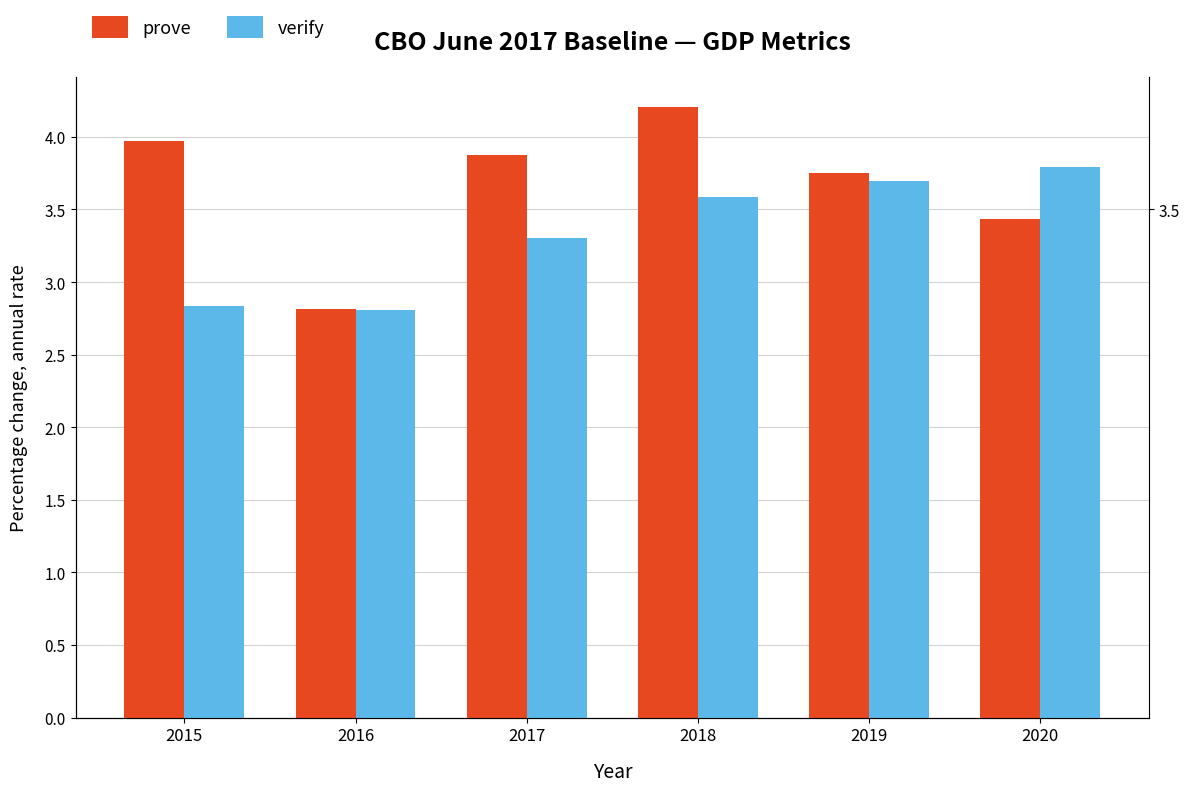

What are all the series names shown in the legend?

prove, verify